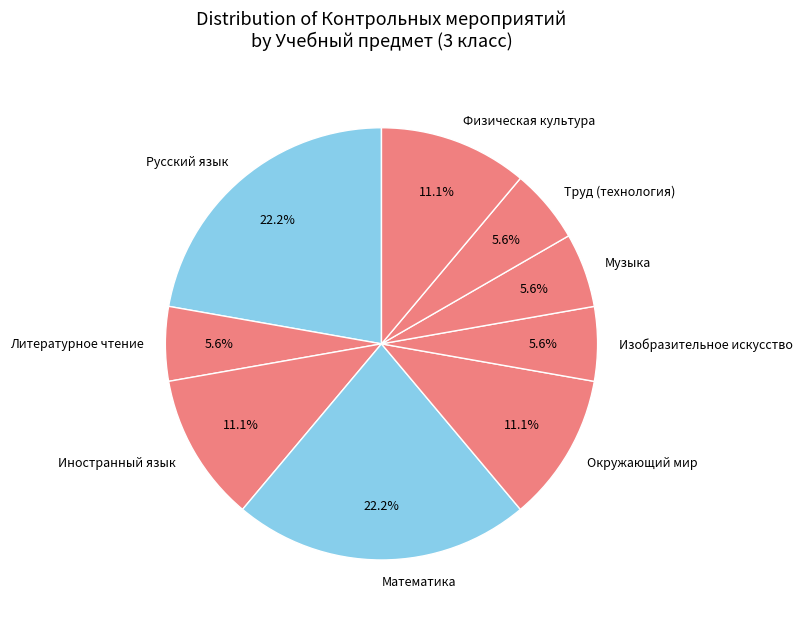

How many slices are in this pie chart?

9